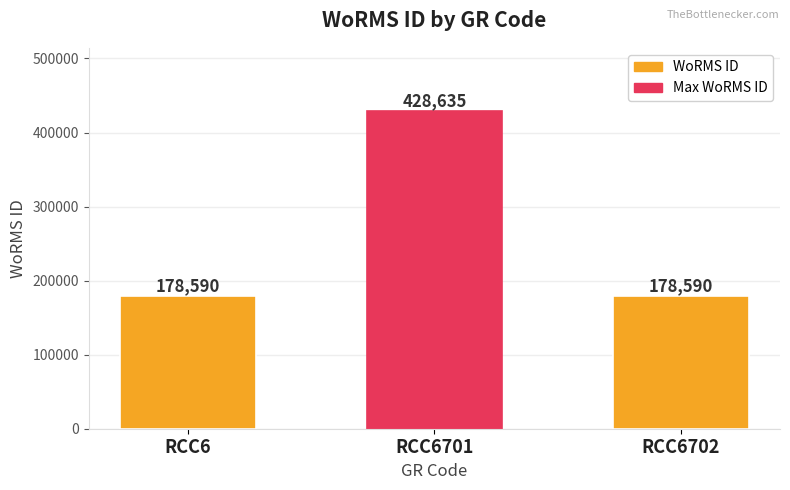

What is the approximate value at RCC6?

178590